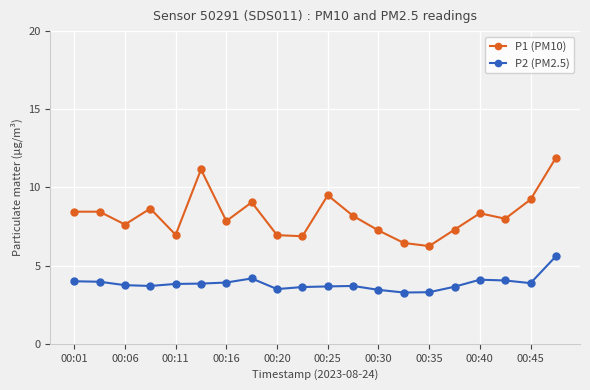

List the series in order of their overall mean, lowest first.

P2 (PM2.5), P1 (PM10)